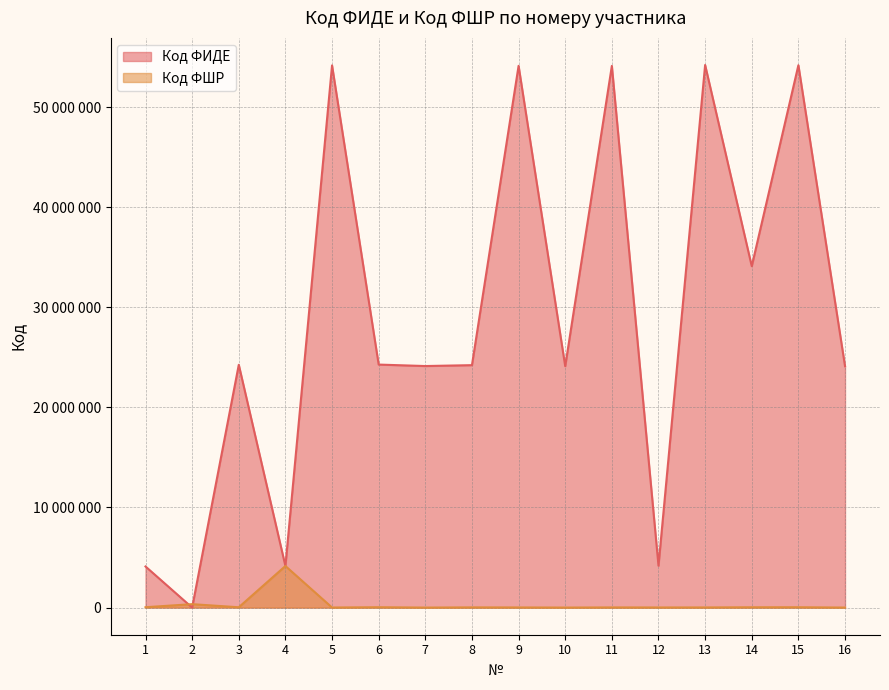

What is the total value across all series at 3?

24286021